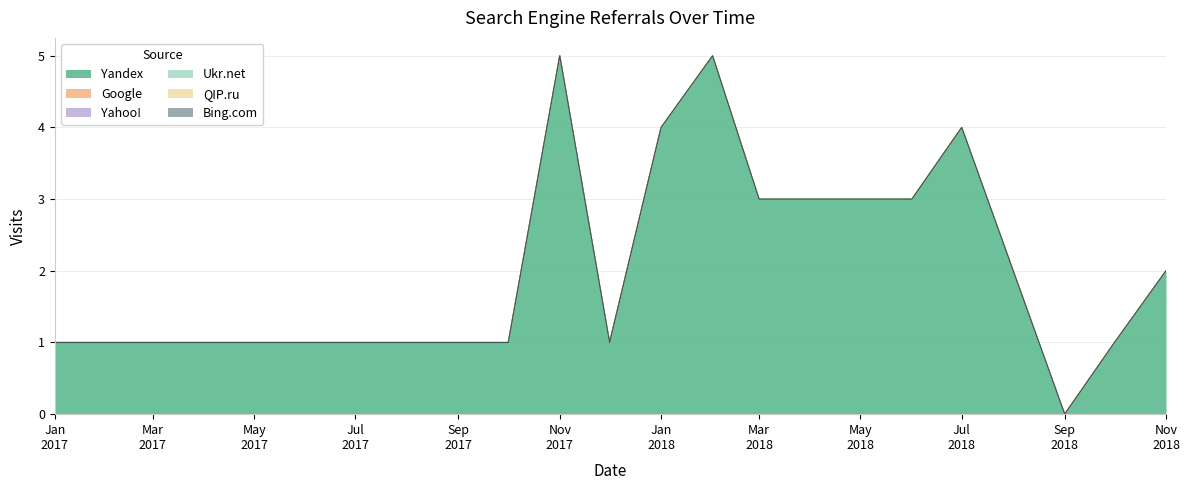

True or false: Yahoo! has more than 1 points higher than both neighbors.

False